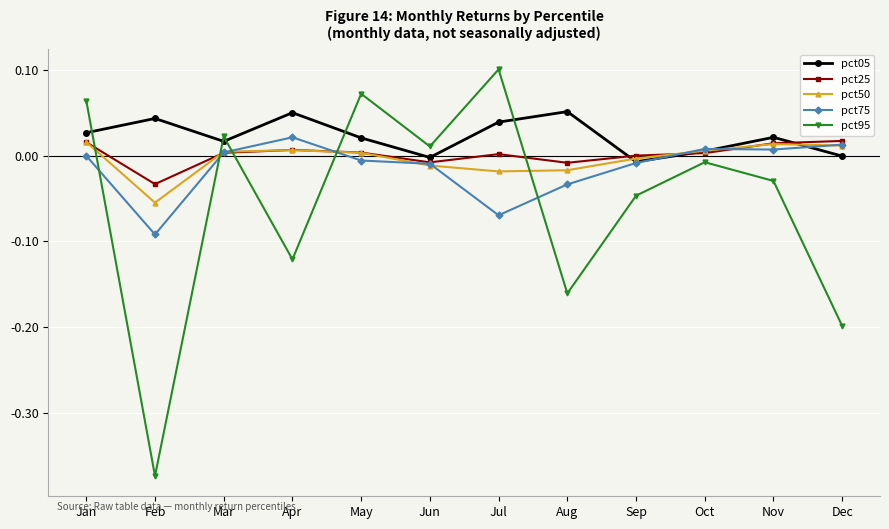

Which series has the largest range (max minus min)?

pct95